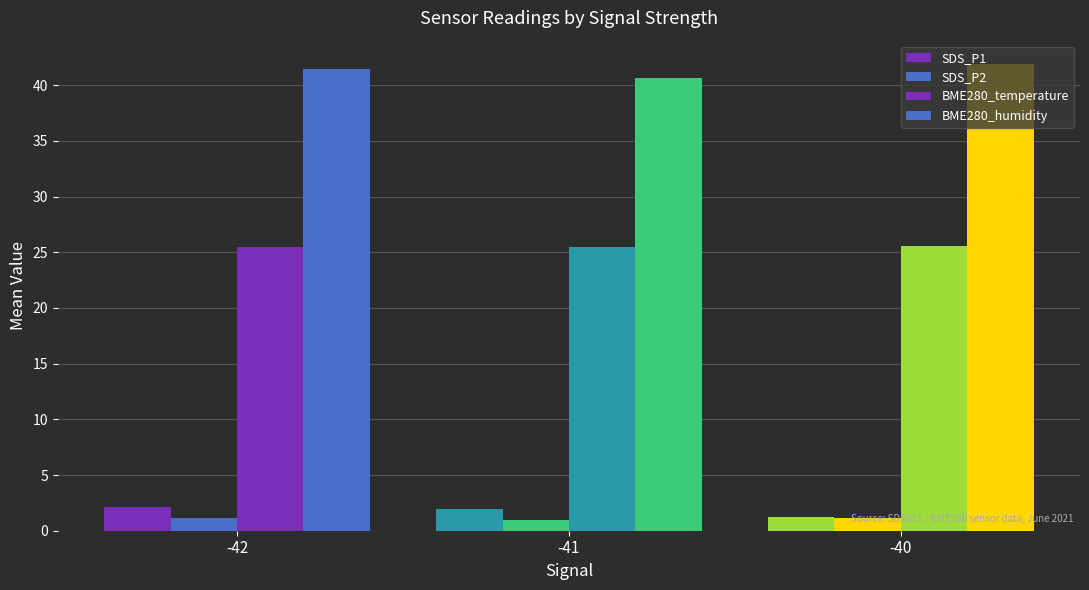

True or false: BME280_temperature has a value of 10.4 at -41.

False